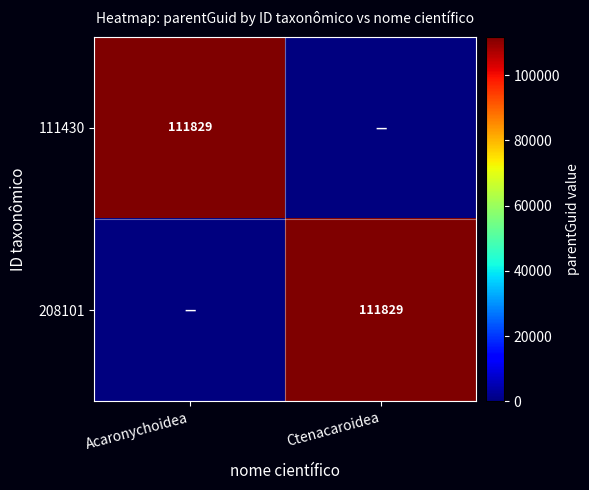

Which has a higher value, Acaronychoidea or Ctenacaroidea?

Acaronychoidea